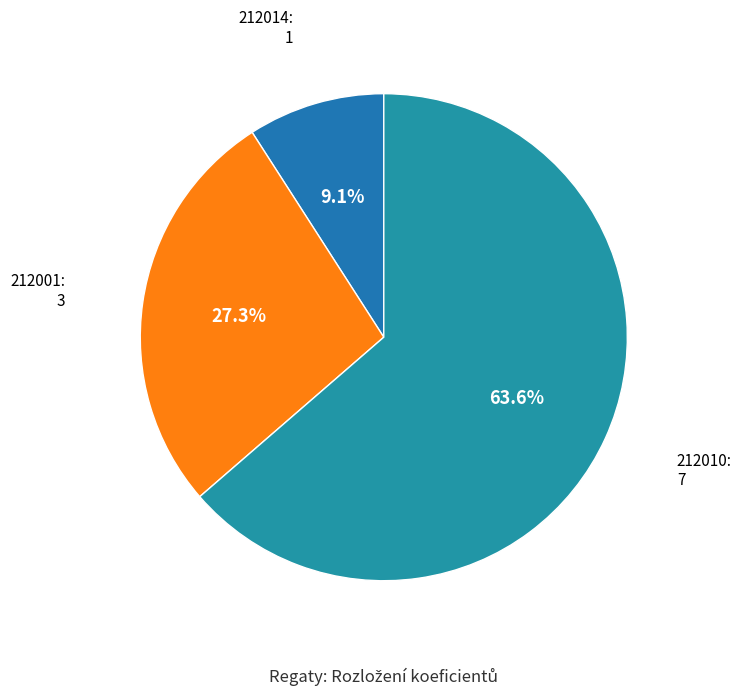

Count the number of slices in the pie.

3